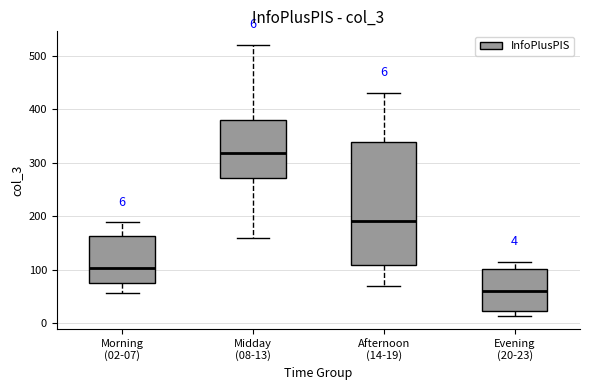

Which box is the tallest, from its lower edge to its upper edge?

Afternoon (14-19)